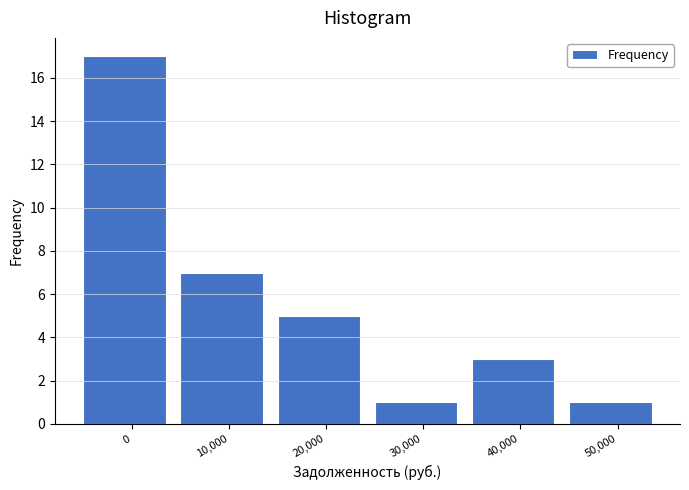

Reading left to right, what are all the values shown in this chart?

17	7	5	1	3	1